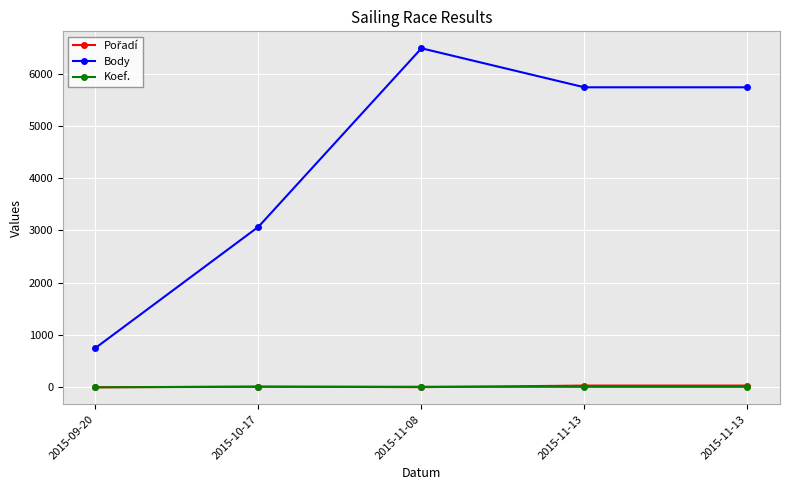

What is the label of the 2nd point from the left?

2015-10-17